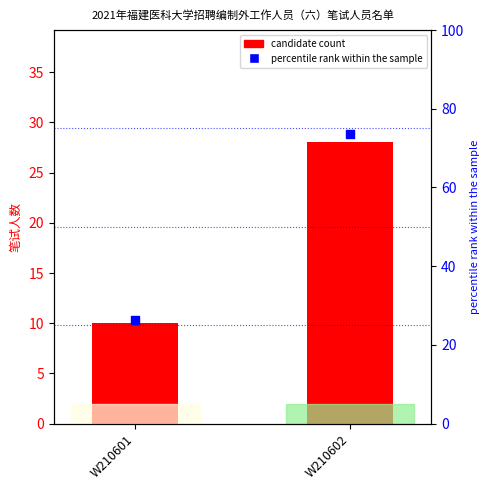

Approximately how many times larger is the value at W210602 compared to W210601?

2.8